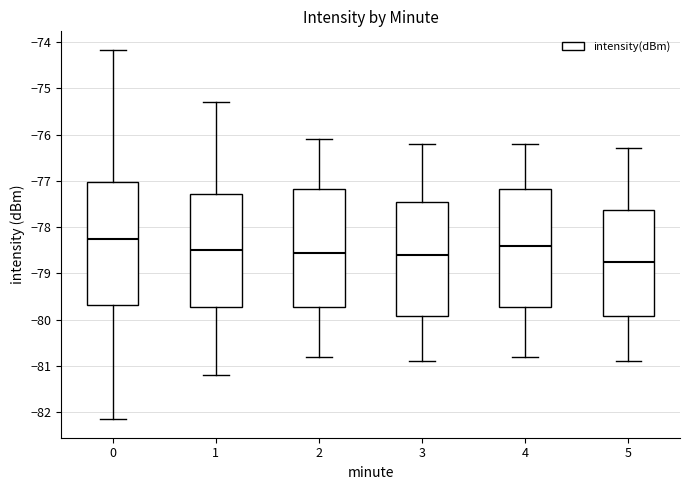

Reading left to right, transcribe this box plot: for each box, give where its median line is, the range the box spans, and where its two whiskers end, as read against the y-axis. The values are not printed on the chart, so give them approximately, as read against the axis.

0: median -78.3, box -79.7 to -77.0, whiskers -82.1 to -74.2
1: median -78.5, box -79.7 to -77.3, whiskers -81.2 to -75.3
2: median -78.5, box -79.7 to -77.2, whiskers -80.8 to -76.1
3: median -78.6, box -79.9 to -77.4, whiskers -80.9 to -76.2
4: median -78.4, box -79.7 to -77.2, whiskers -80.8 to -76.2
5: median -78.7, box -79.9 to -77.6, whiskers -80.9 to -76.3